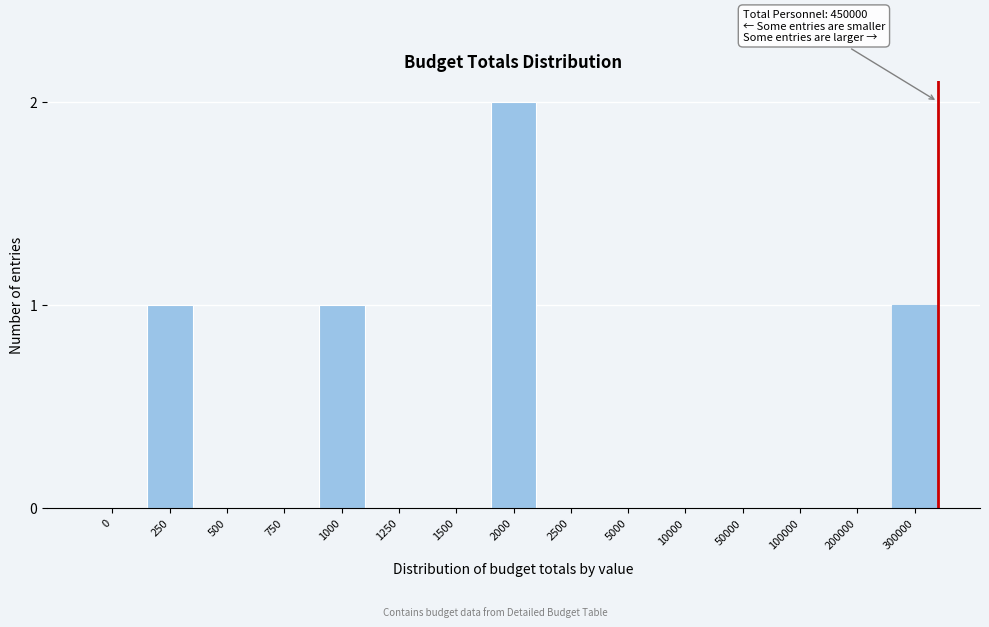

Reading left to right, what are all the values shown in this chart?

0=0	250=1	500=0	750=0	1000=1	1250=0	1500=0	2000=2	2500=0	5000=0	10000=0	50000=0	100000=0	200000=0	300000=1